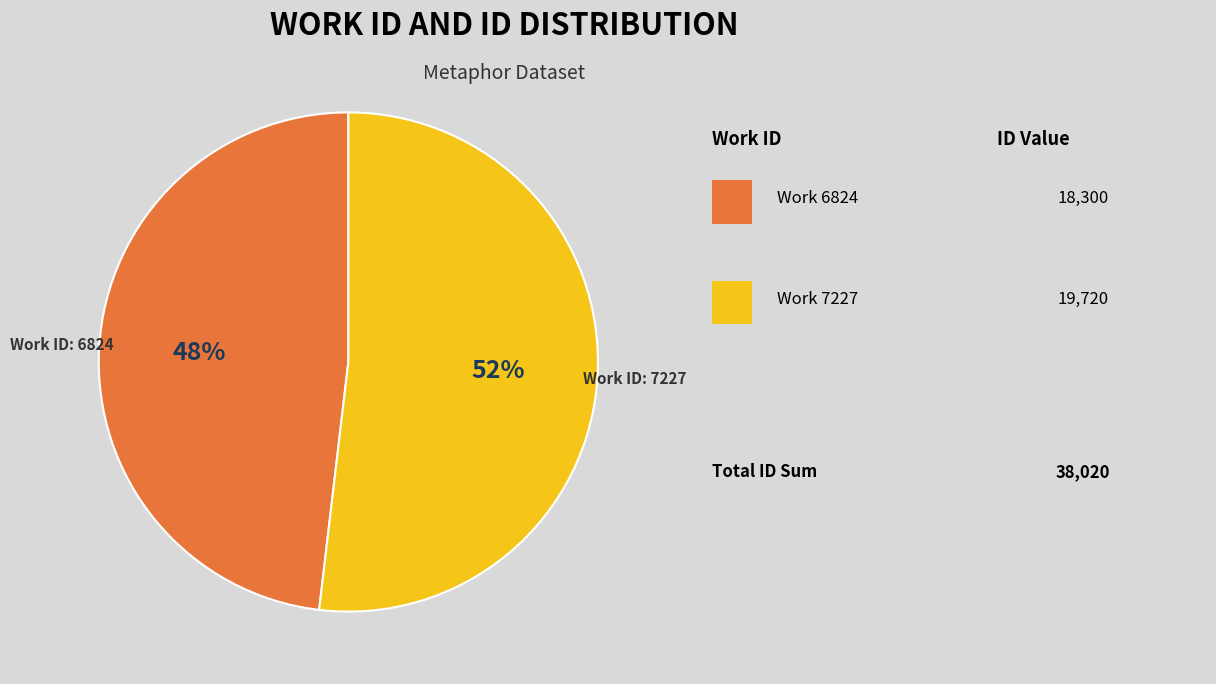

To the nearest percent, what is the difference between the largest and smallest slice percentages?

4%